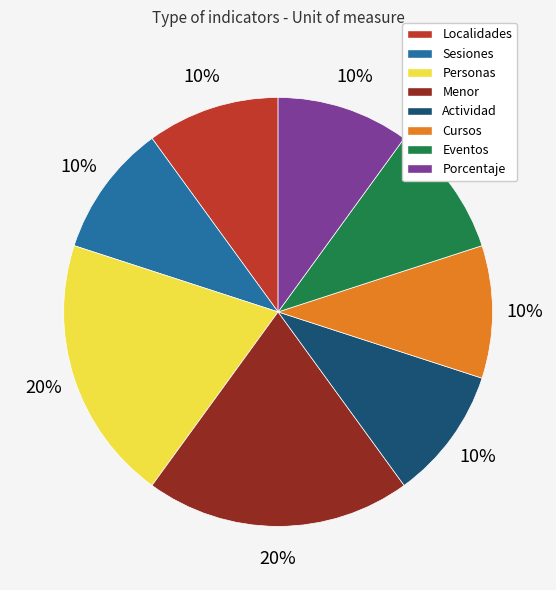

Is there a majority slice in this chart?

No